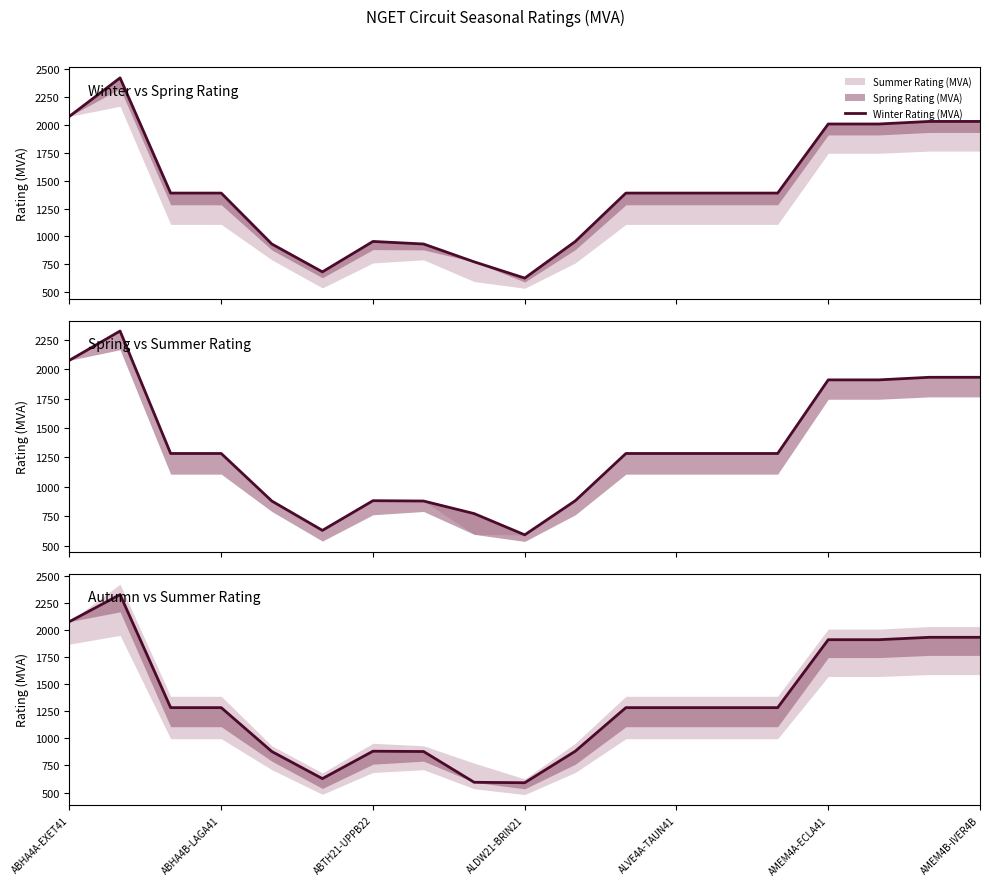

True or false: Spring Rating (MVA) and Autumn Rating (MVA) intersect in this chart.

False